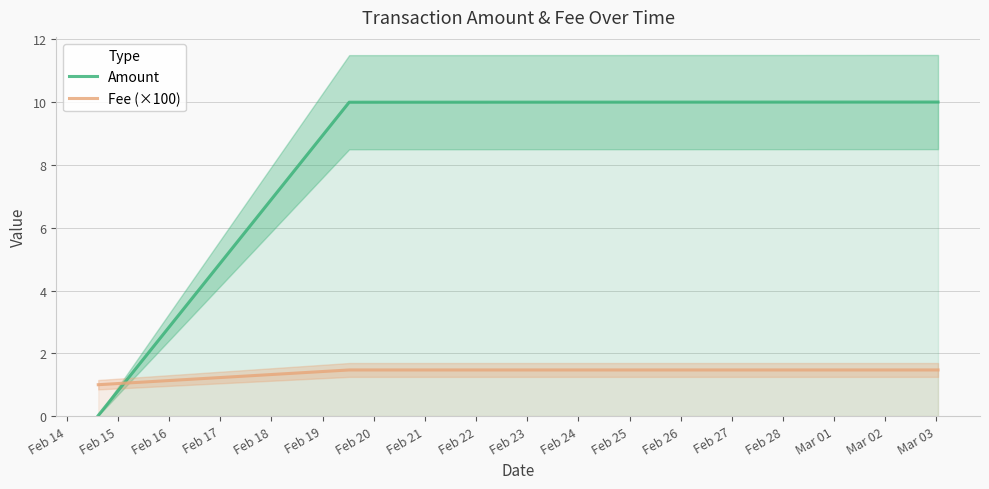

What is the minimum value for Fee (×100)?

1.0